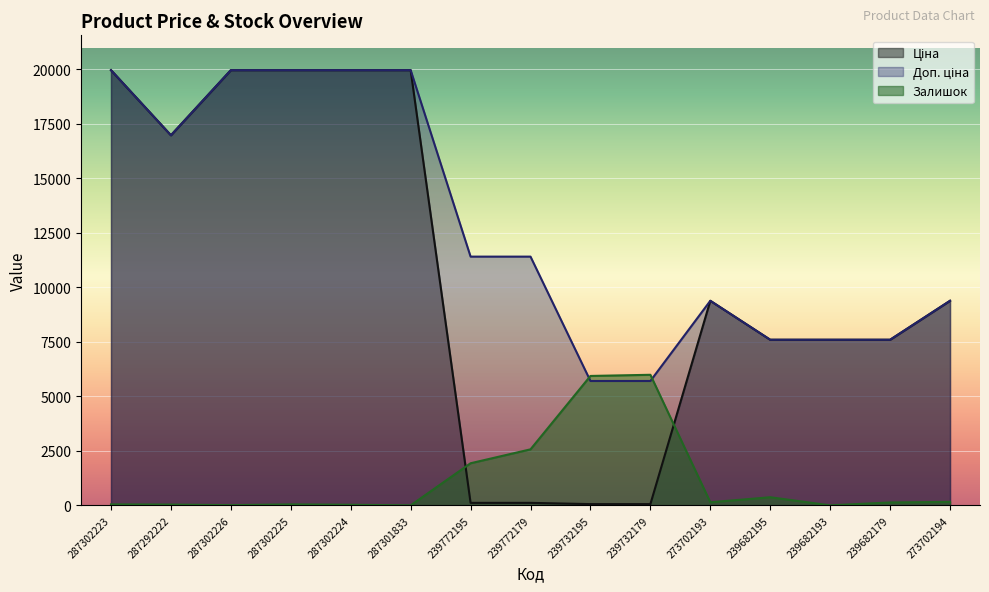

Reading left to right, list all the values displayed in this chart.

Ціна: 287302223=19964.2	287292222=16976.3	287302226=19964.2	287302225=19964.2	287302224=19964.2	287301833=19964.2	239772195=114.1	239772179=114.1	239732195=57.0	239732179=57.0	273702193=9384.0	239682195=7596.5	239682193=7596.5	239682179=7596.5	273702194=9384.0
Доп. ціна: 287302223=19964.2	287292222=16976.3	287302226=19964.2	287302225=19964.2	287302224=19964.2	287301833=19964.2	239772195=11410.0	239772179=11410.0	239732195=5705.0	239732179=5705.0	273702193=9384.0	239682195=7596.5	239682193=7596.5	239682179=7596.5	273702194=9384.0
Залишок: 287302223=44.3	287292222=35.4	287302226=8.9	287302225=44.3	287302224=26.6	287301833=0.0	239772195=1931.4	239772179=2569.4	239732195=5936.1	239732179=5989.3	273702193=141.8	239682195=372.1	239682193=0.0	239682179=132.9	273702194=159.5